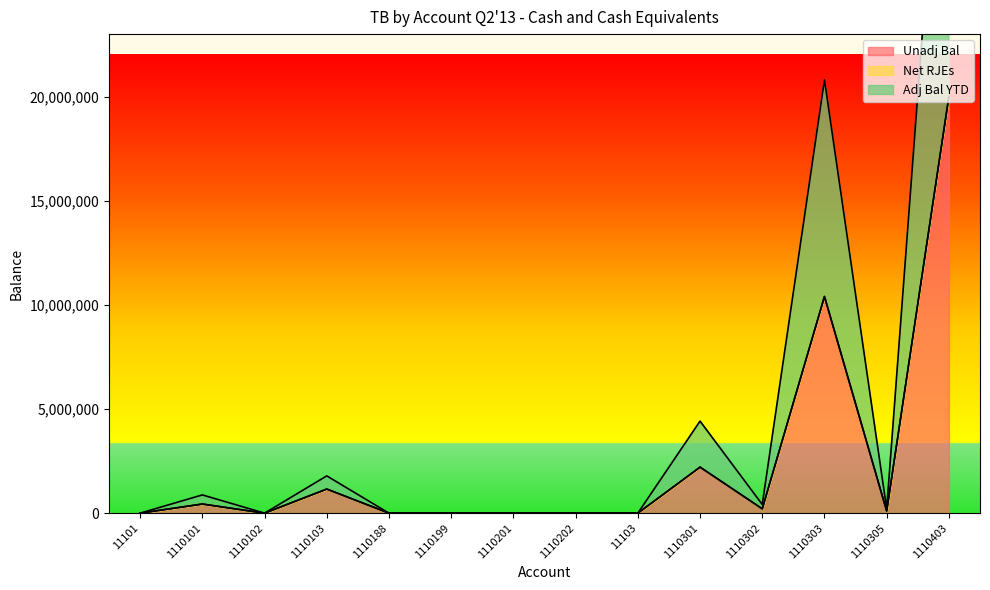

In Unadj Bal, how many points are lower than both neighbors (excluding endpoints)?

3